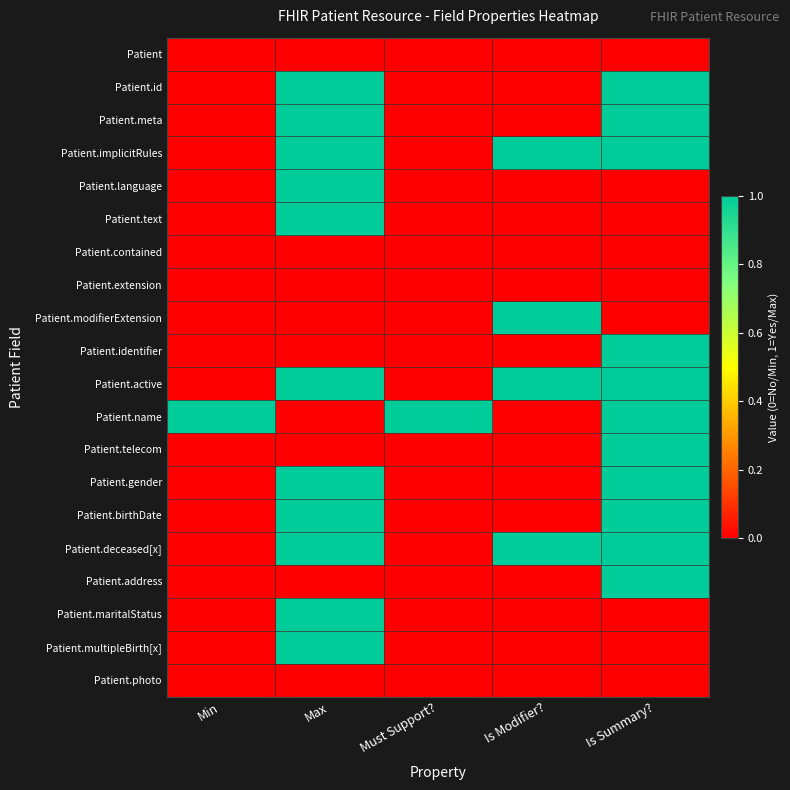

Reading right to left, what are all the values shown in this chart?

Patient: Is Summary?=0	Is Modifier?=0	Must Support?=0	Max=0	Min=0
Patient.id: Is Summary?=1	Is Modifier?=0	Must Support?=0	Max=1	Min=0
Patient.meta: Is Summary?=1	Is Modifier?=0	Must Support?=0	Max=1	Min=0
Patient.implicitRules: Is Summary?=1	Is Modifier?=1	Must Support?=0	Max=1	Min=0
Patient.language: Is Summary?=0	Is Modifier?=0	Must Support?=0	Max=1	Min=0
Patient.text: Is Summary?=0	Is Modifier?=0	Must Support?=0	Max=1	Min=0
Patient.contained: Is Summary?=0	Is Modifier?=0	Must Support?=0	Max=0	Min=0
Patient.extension: Is Summary?=0	Is Modifier?=0	Must Support?=0	Max=0	Min=0
Patient.modifierExtension: Is Summary?=0	Is Modifier?=1	Must Support?=0	Max=0	Min=0
Patient.identifier: Is Summary?=1	Is Modifier?=0	Must Support?=0	Max=0	Min=0
Patient.active: Is Summary?=1	Is Modifier?=1	Must Support?=0	Max=1	Min=0
Patient.name: Is Summary?=1	Is Modifier?=0	Must Support?=1	Max=0	Min=1
Patient.telecom: Is Summary?=1	Is Modifier?=0	Must Support?=0	Max=0	Min=0
Patient.gender: Is Summary?=1	Is Modifier?=0	Must Support?=0	Max=1	Min=0
Patient.birthDate: Is Summary?=1	Is Modifier?=0	Must Support?=0	Max=1	Min=0
Patient.deceased[x]: Is Summary?=1	Is Modifier?=1	Must Support?=0	Max=1	Min=0
Patient.address: Is Summary?=1	Is Modifier?=0	Must Support?=0	Max=0	Min=0
Patient.maritalStatus: Is Summary?=0	Is Modifier?=0	Must Support?=0	Max=1	Min=0
Patient.multipleBirth[x]: Is Summary?=0	Is Modifier?=0	Must Support?=0	Max=1	Min=0
Patient.photo: Is Summary?=0	Is Modifier?=0	Must Support?=0	Max=0	Min=0